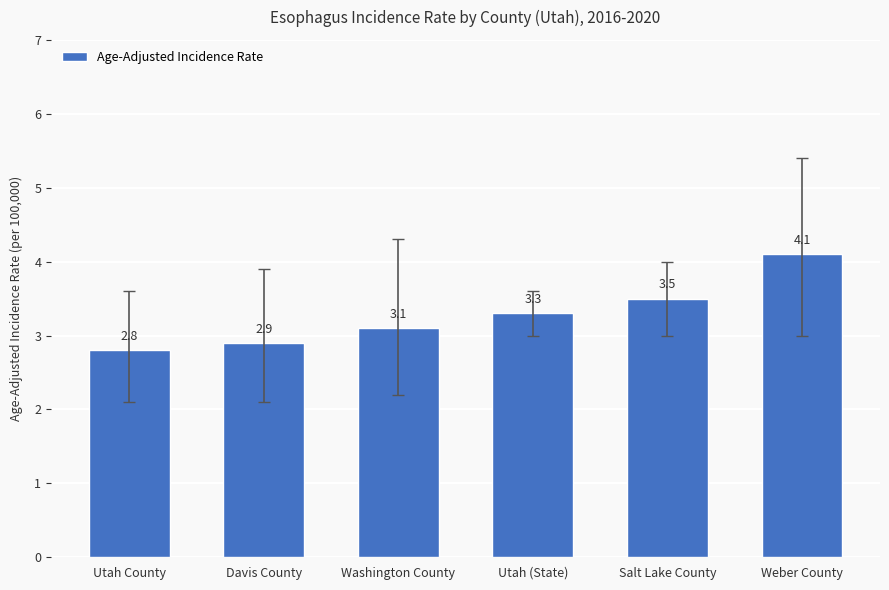

The chart shows a value of 2.9 at Davis County. True or false?

True